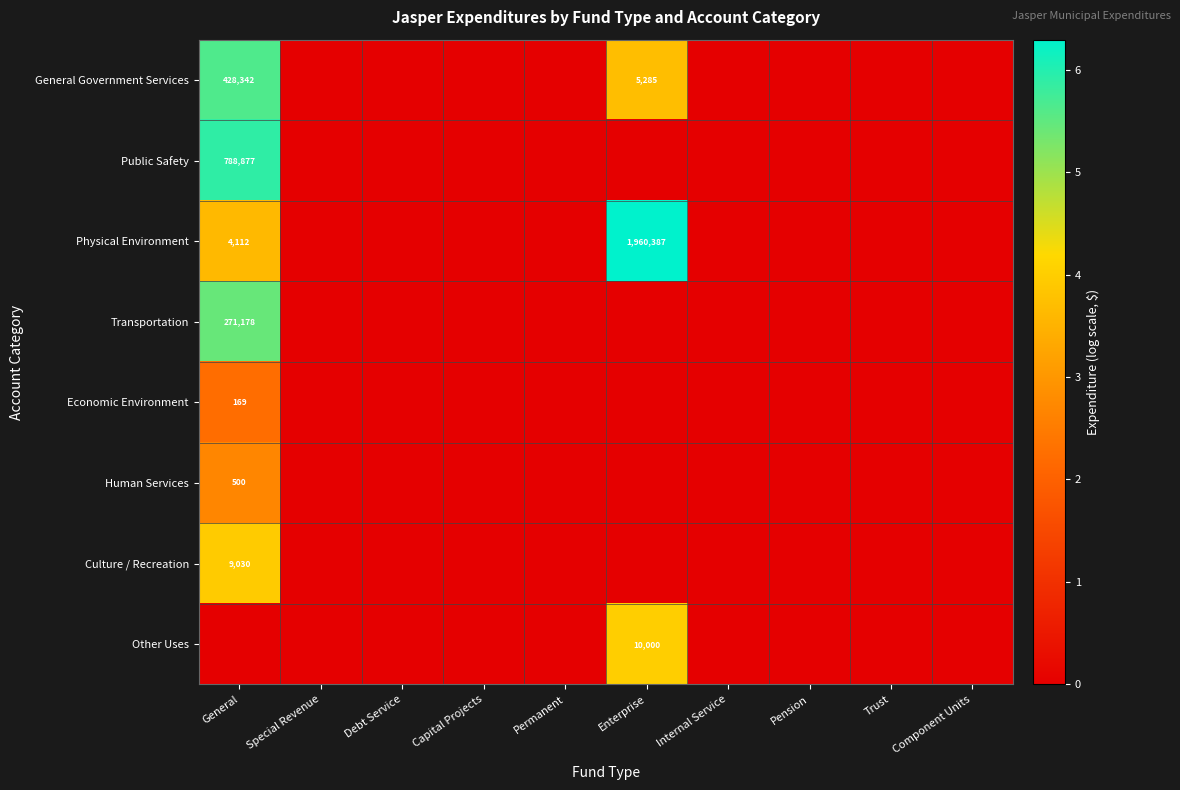

List the labels in order of Human Services value, smallest first.

Special Revenue, Debt Service, Capital Projects, Permanent, Enterprise, Internal Service, Pension, Trust, Component Units, General